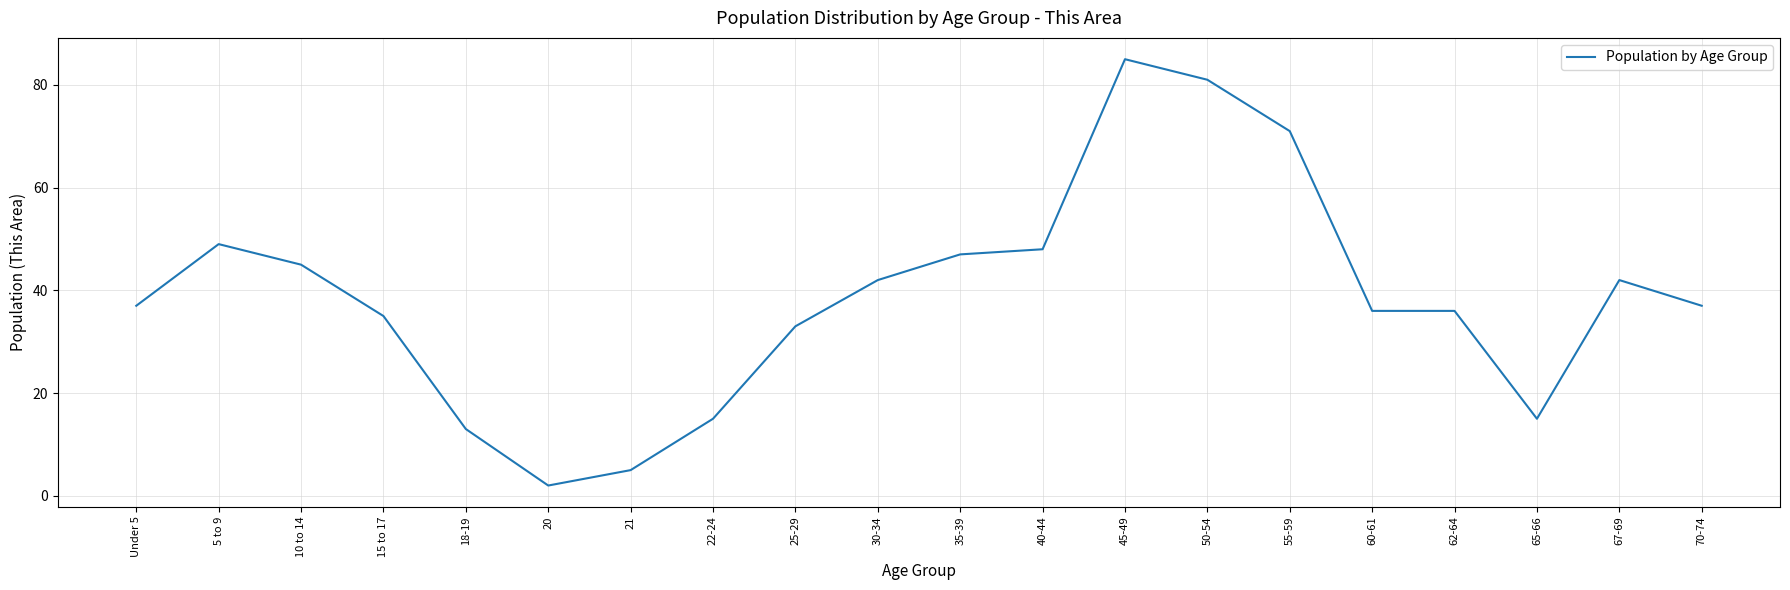

What position from the right is Under 5?

20